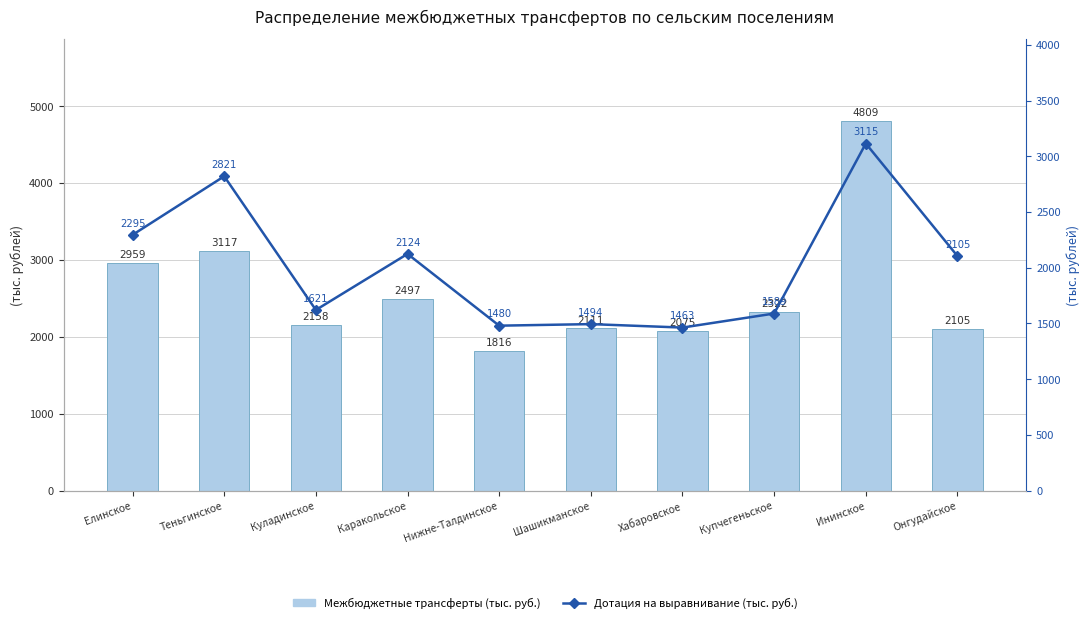

What is the value of the Дотация на выравнивание (тыс. руб.) bar at the 7th from the left?

1463.0